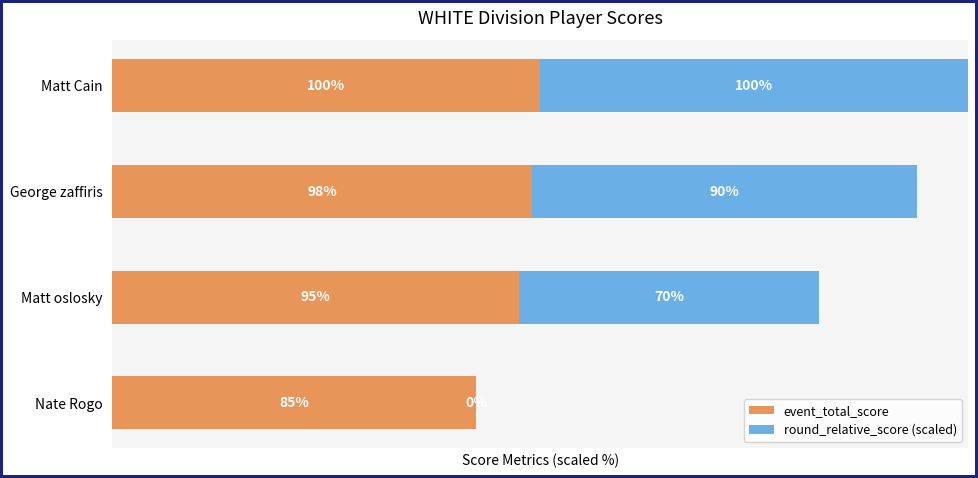

At which category is the sum across all series the highest?

Matt Cain